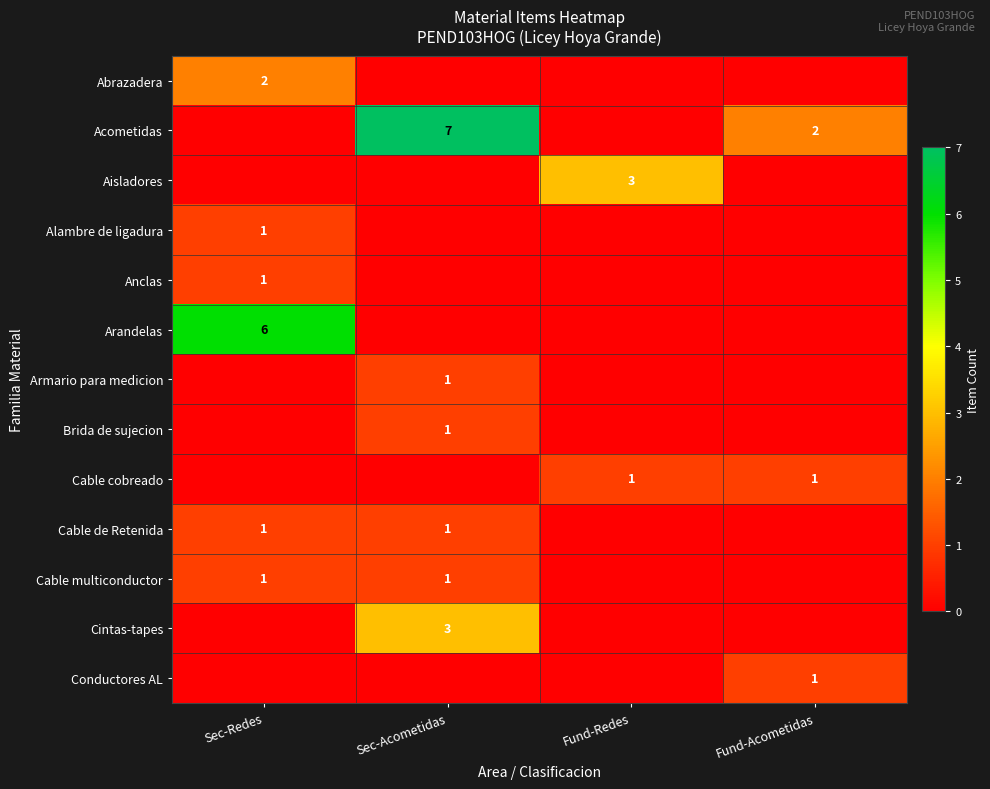

The Cable cobreado series shows 0 at Sec-Redes. True or false?

True